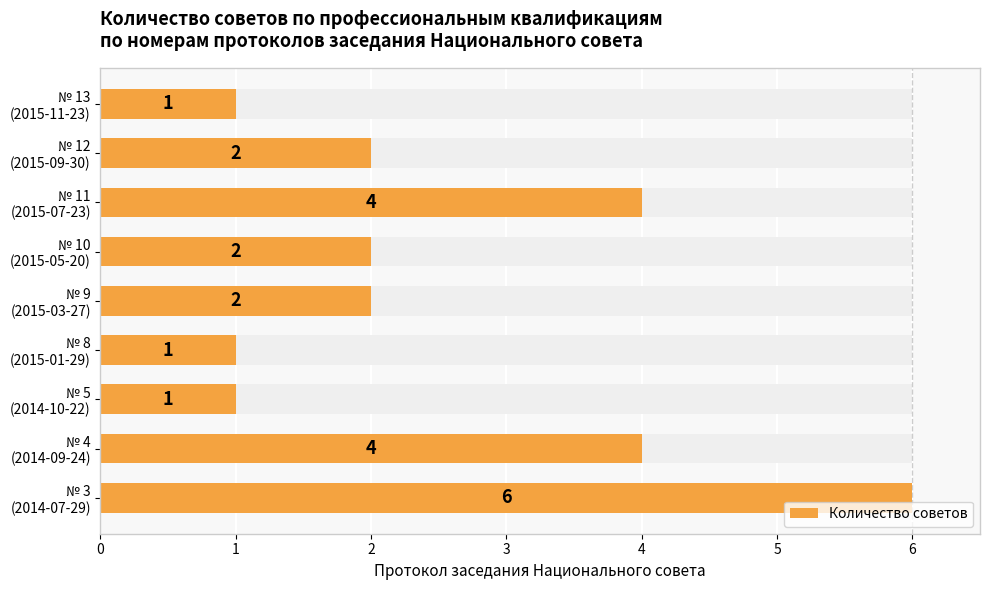

What is the value of the 2nd bar from the left?

4